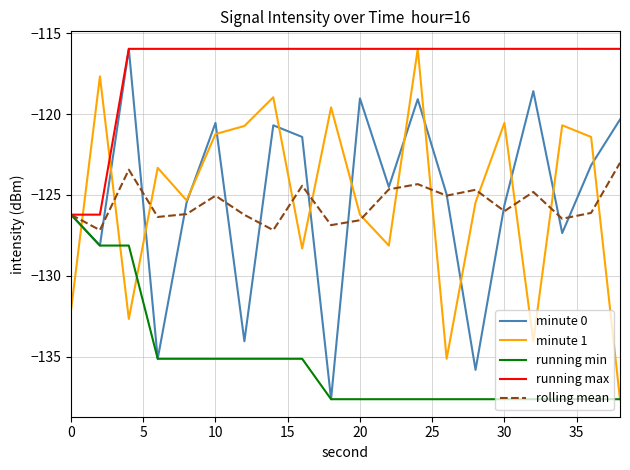

What is the maximum value shown in the chart?

-116.0